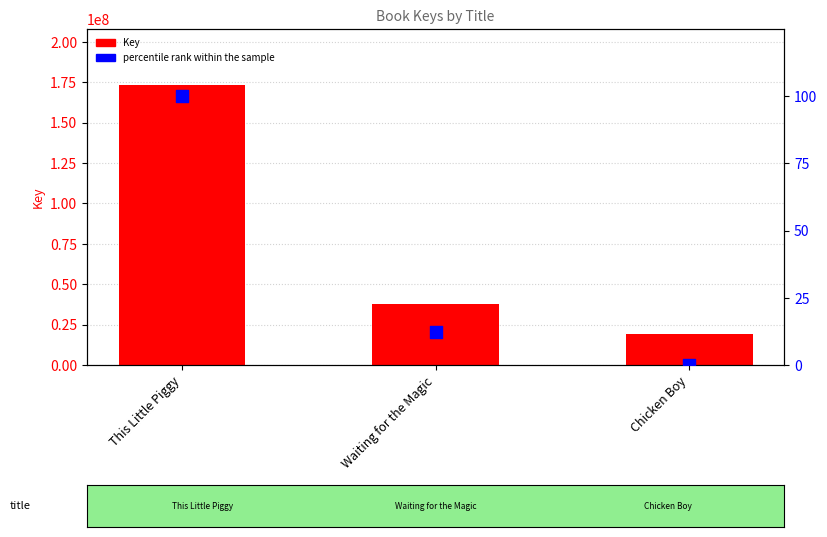

Is the value of Key at Waiting for the Magic greater than the value of percentile rank within the sample at Waiting for the Magic?

Yes